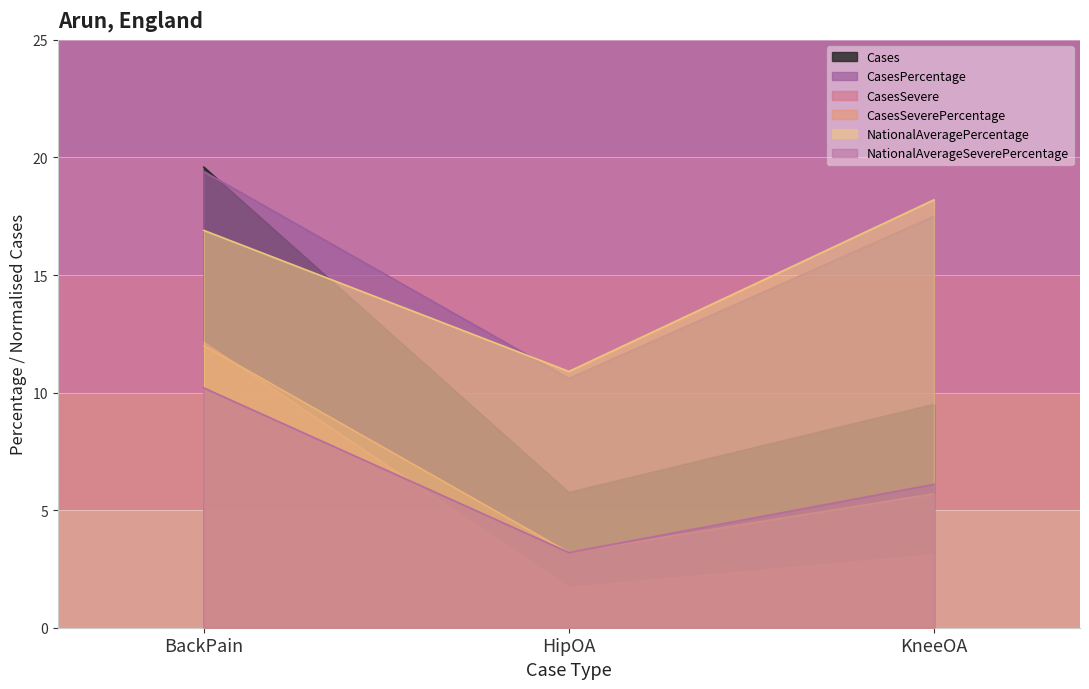

Does the chart display data point markers on the line(s)?

No